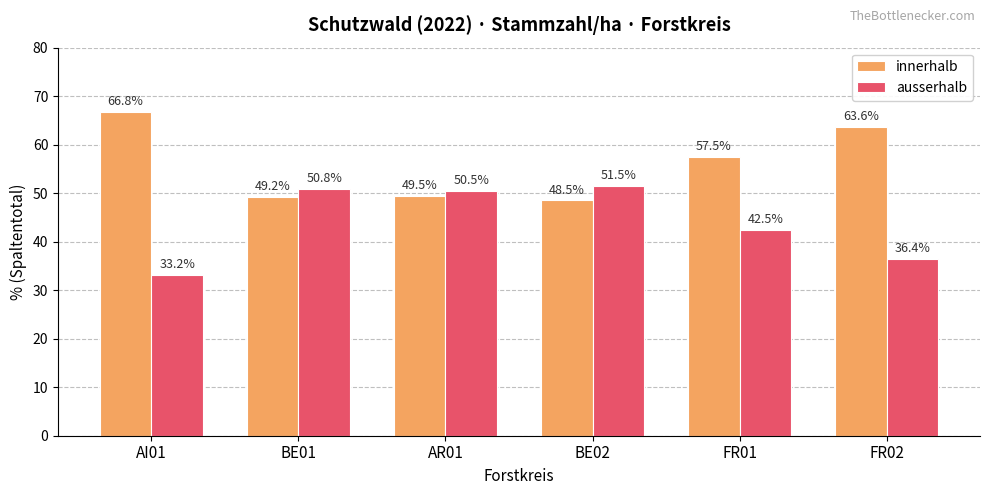

Rank the series at BE02 from highest to lowest value.

ausserhalb, innerhalb